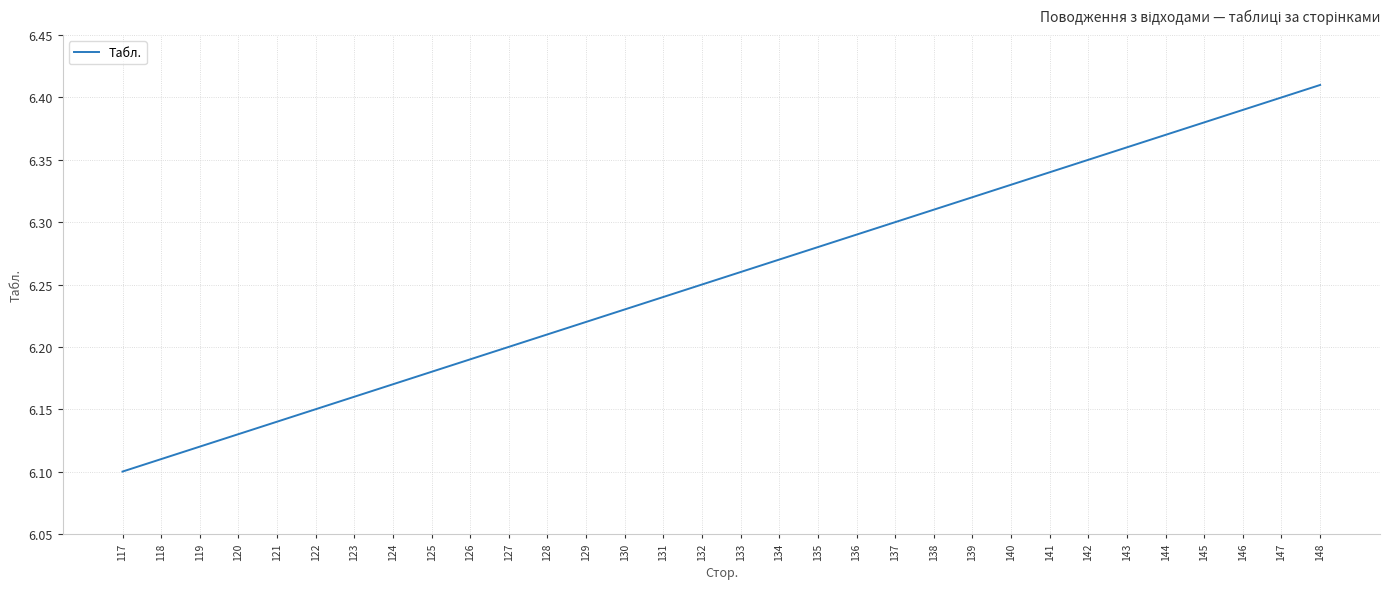

What is the sum of all values?

200.2